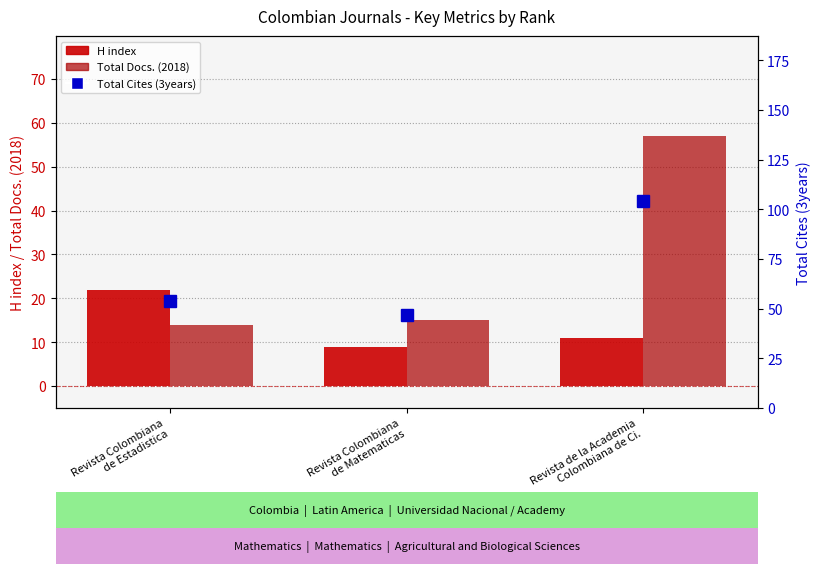

Reading right to left, list all the values displayed in this chart.

H index: 11	9	22
Total Docs. (2018): 57	15	14
Total Cites (3years): 104	47	54